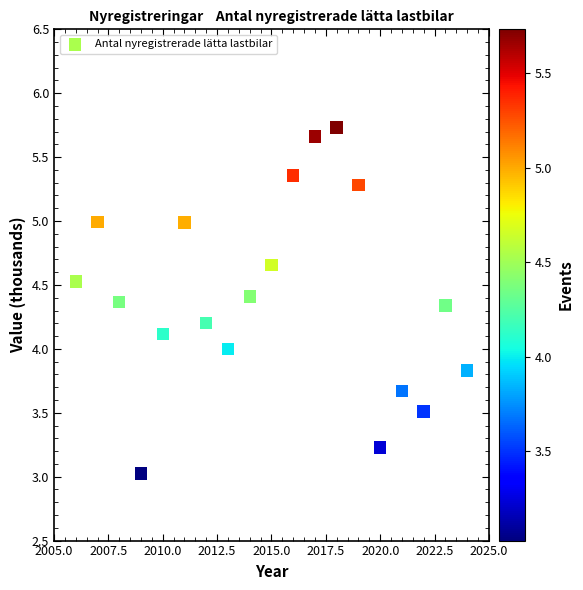

What is the range of Y values (max minus min)?

2.7